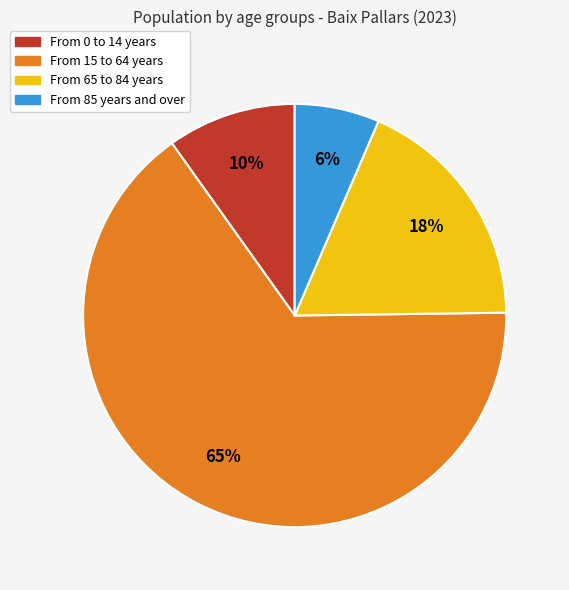

To the nearest percent, what portion does From 0 to 14 years represent?

10%